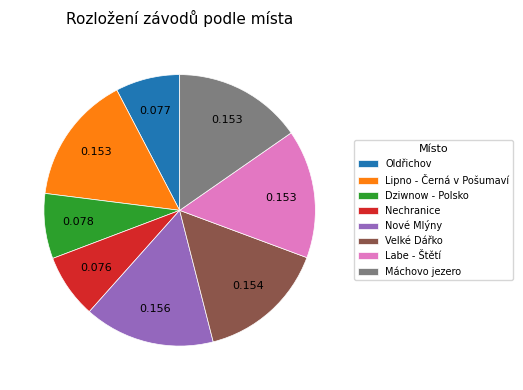

Does any single category account for the majority?

No